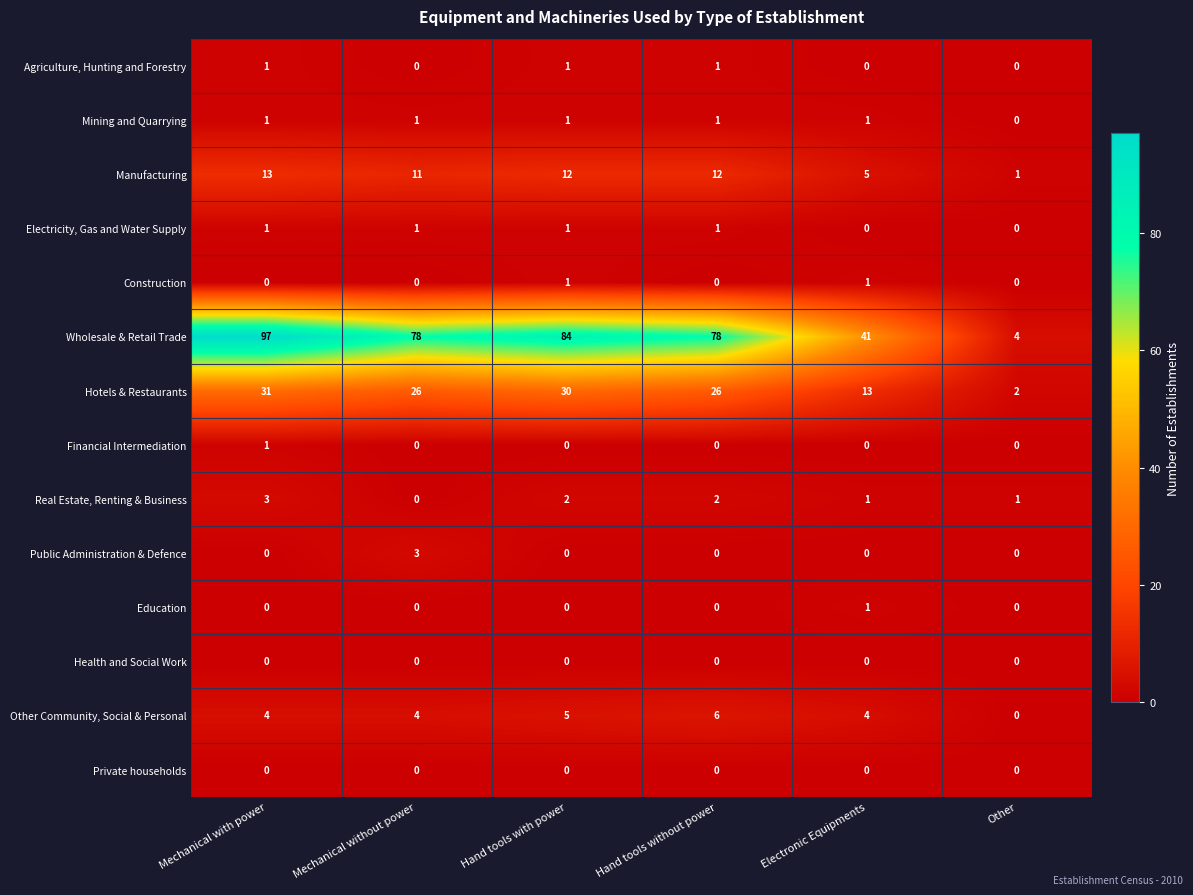

Between Mechanical with power and Other, which series saw the biggest shift?

Wholesale & Retail Trade